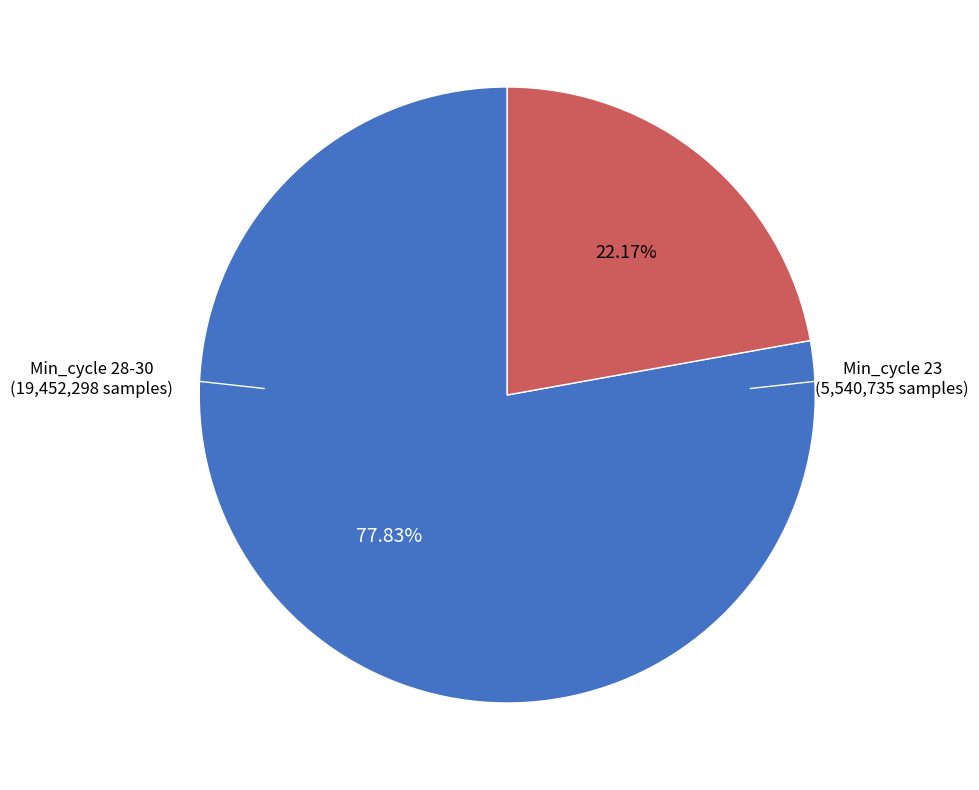

Is there a majority slice in this chart?

Yes